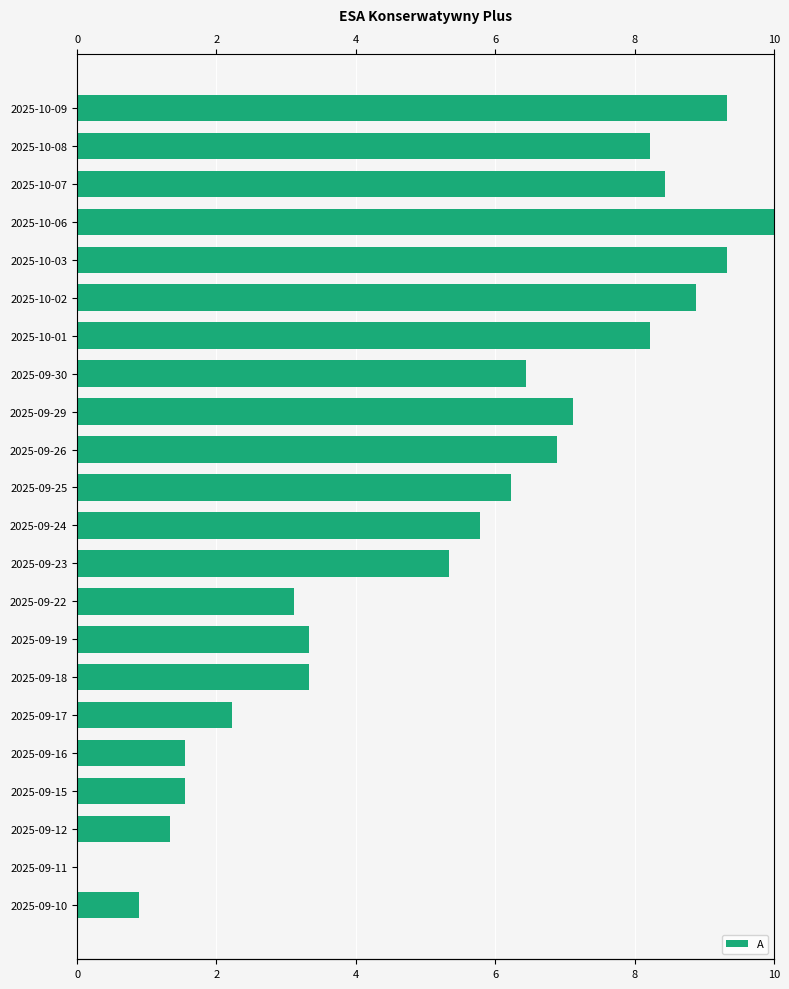

What is the difference between the values at 6 and 10?

3.8